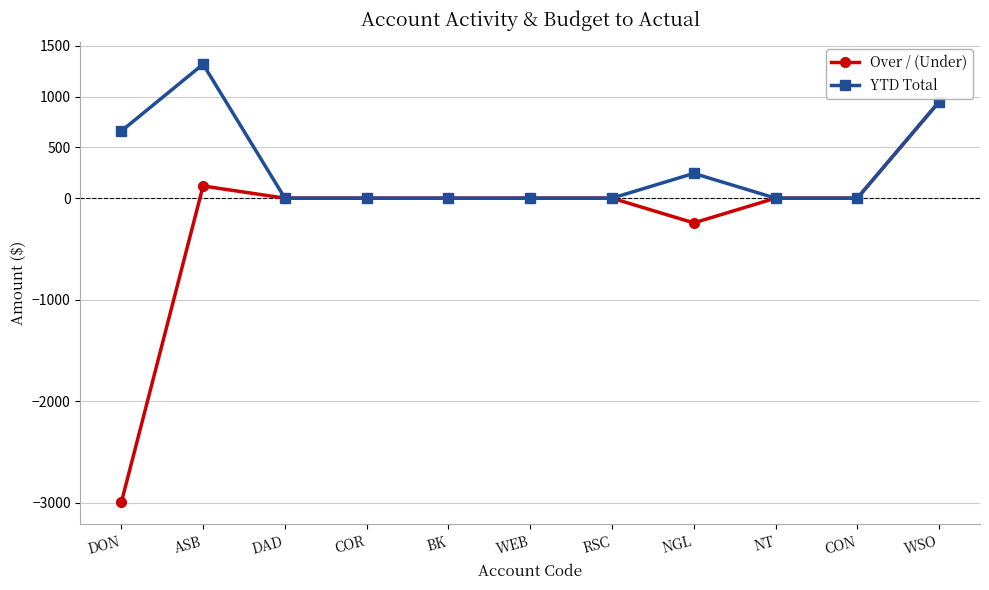

What is the label of the 10th point from the right?

ASB